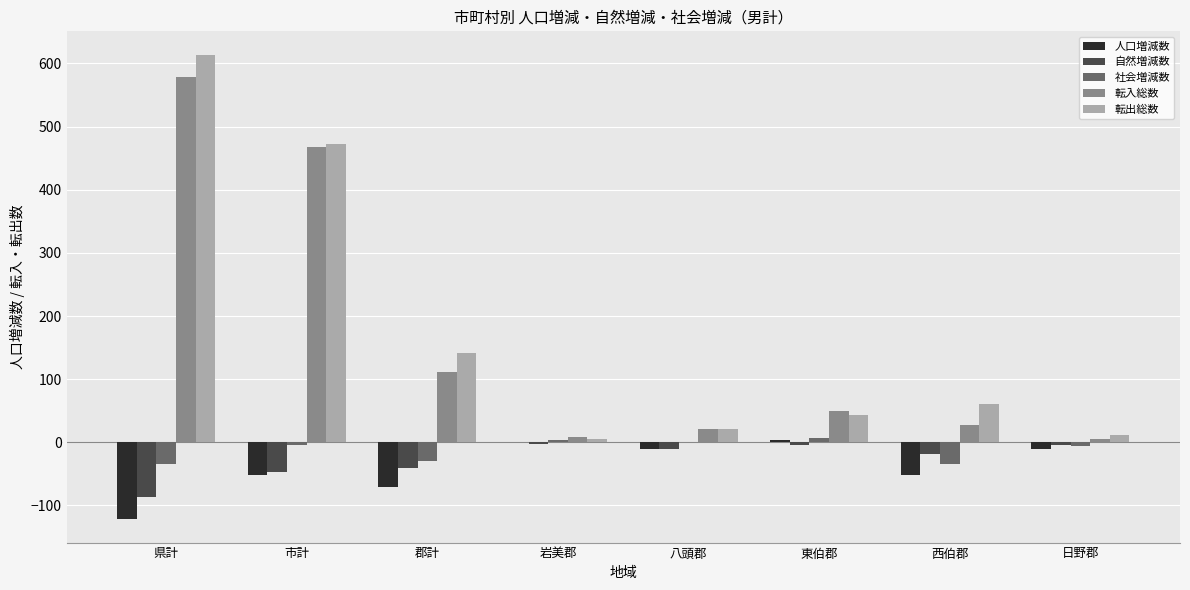

How many categories are shown in the chart?

8